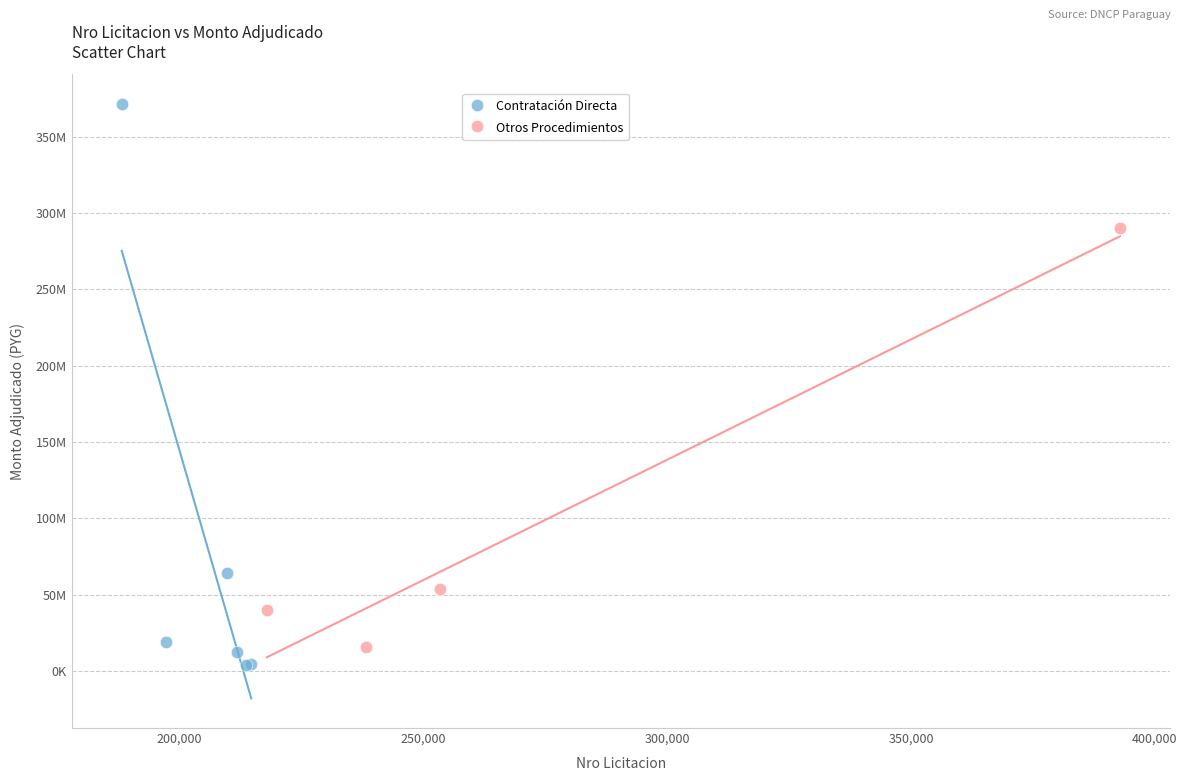

What are all the series names shown in the legend?

Contratación Directa, Otros Procedimientos